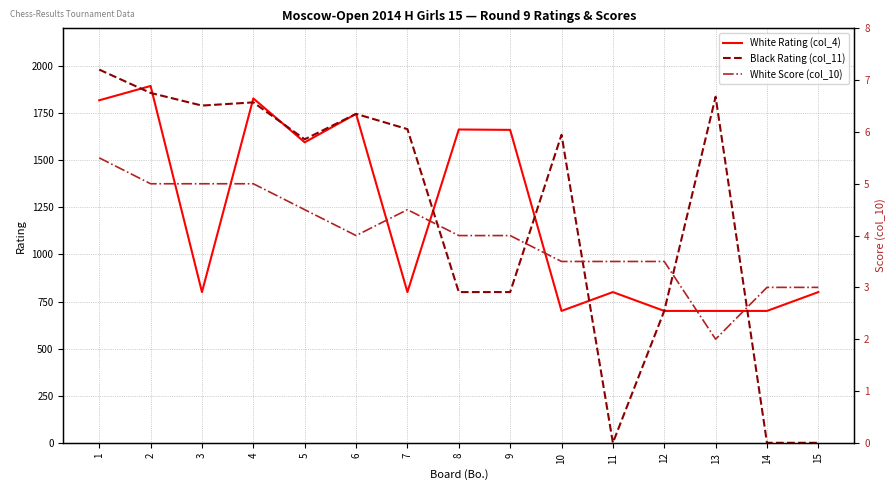

True or false: White Rating (col_4) has a value of 1397.9 at 3.

False